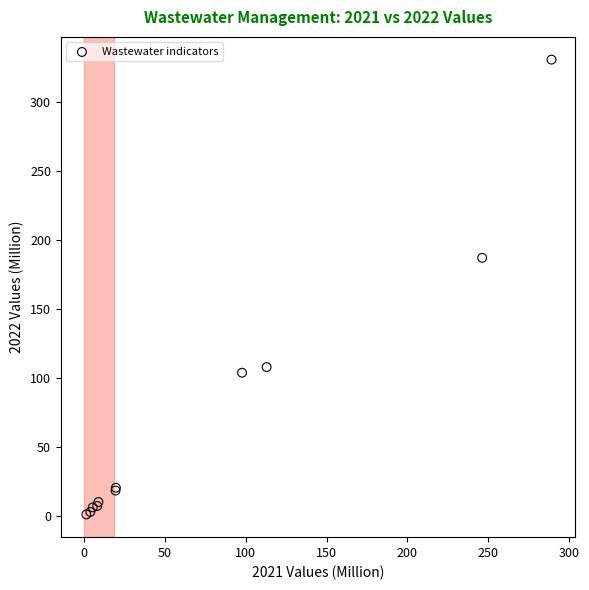

What Y value in the scatter plot is closest to 165?

187.1